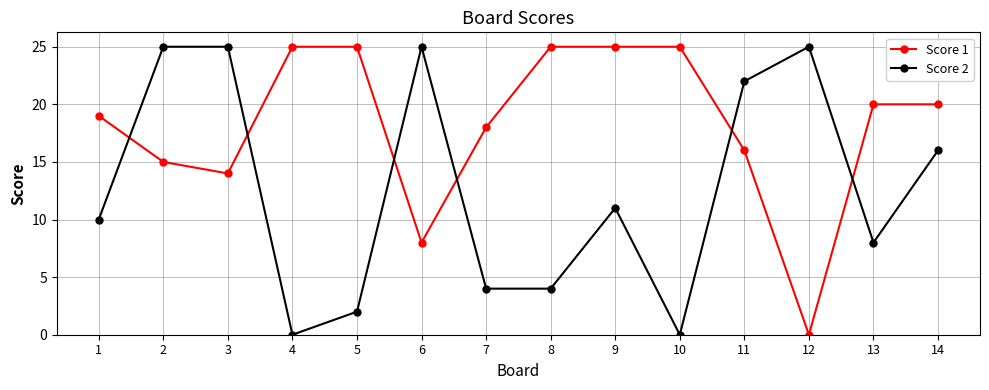

List the series in order of their overall mean, highest first.

Score 1, Score 2